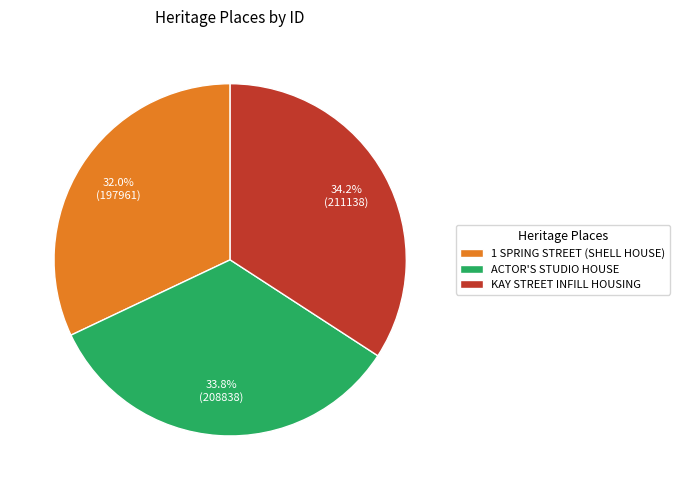

Count the number of slices in the pie.

3